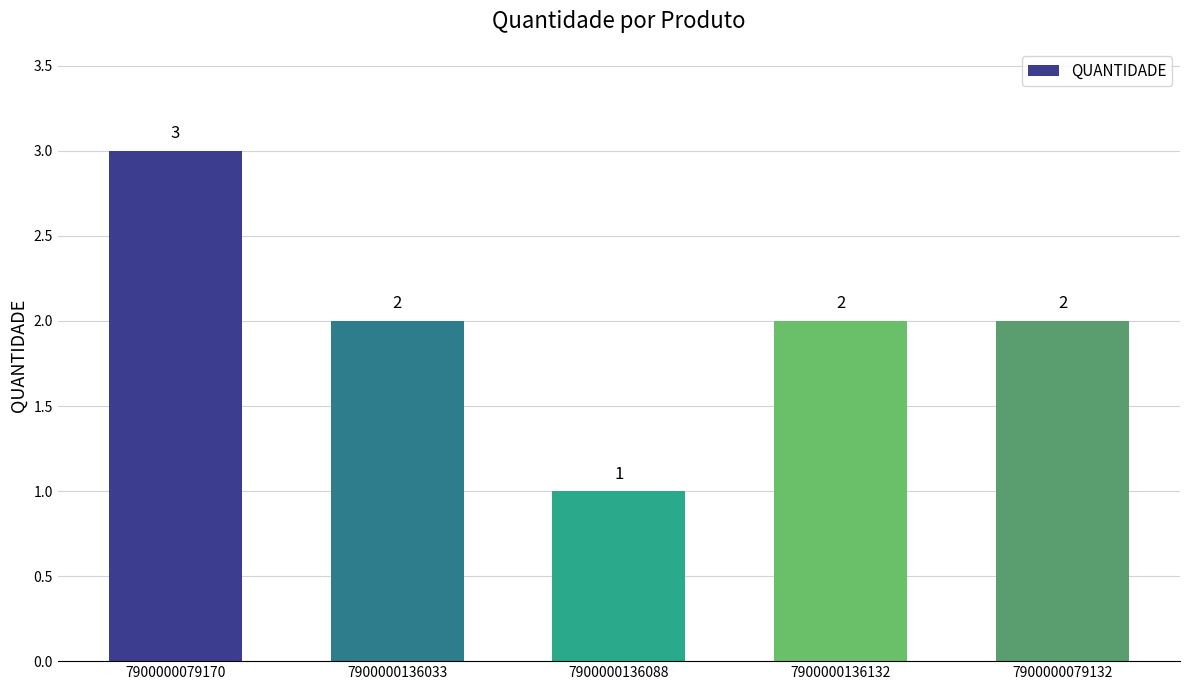

What is the minimum value shown in the chart?

1